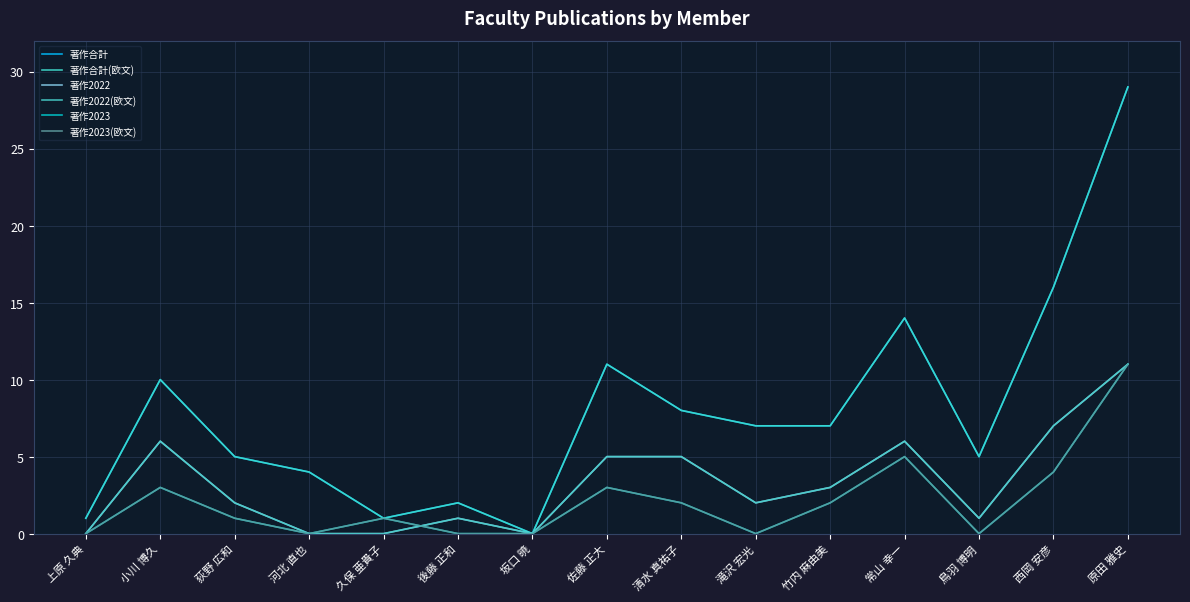

Is this an area chart (filled region under the line)?

No